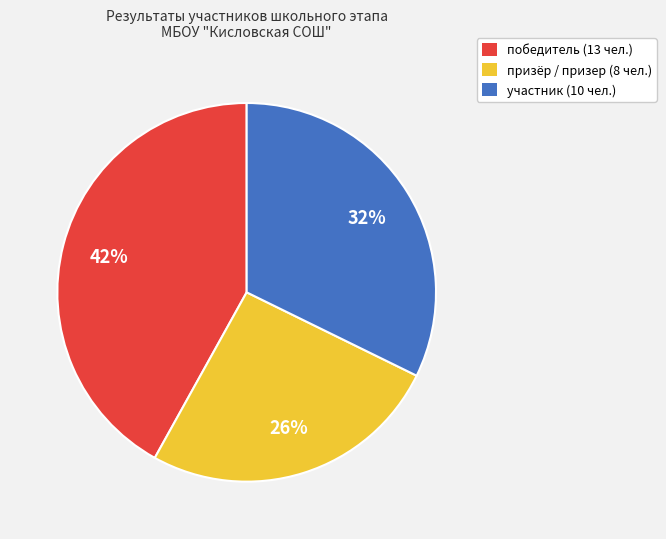

Which category has the biggest portion of the pie?

победитель